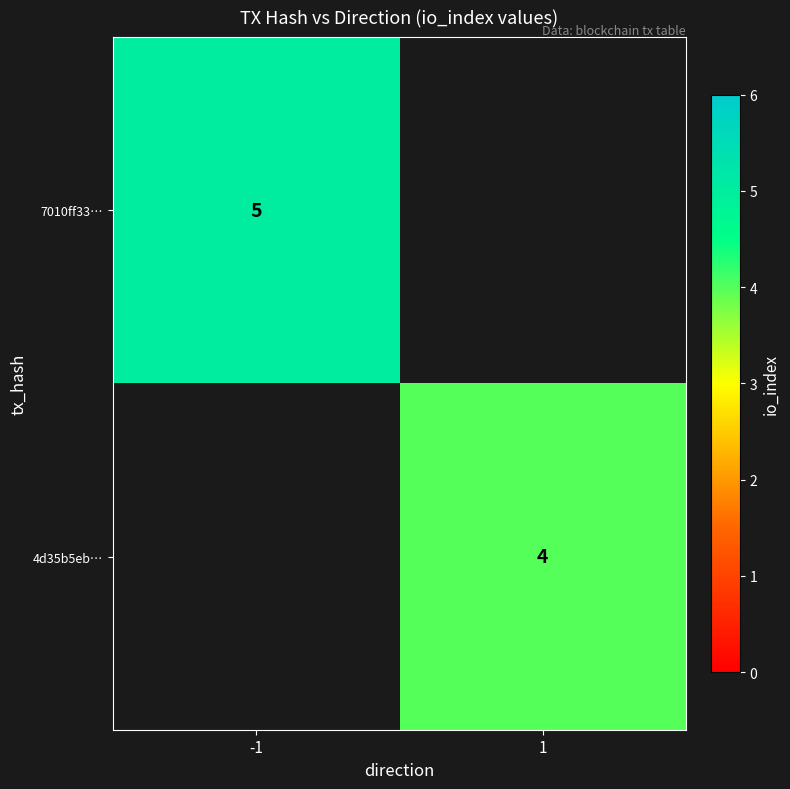

At which category does the chart reach its minimum across all series?

1